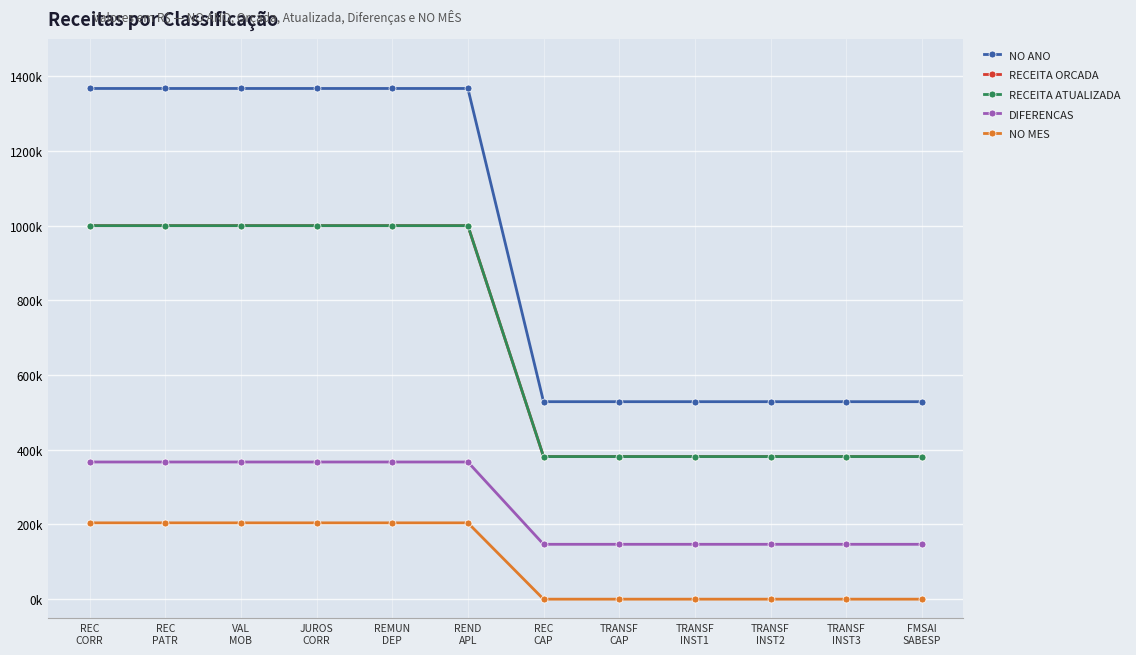

Rank the series by their maximum value, from highest to lowest.

NO ANO, RECEITA ORCADA, RECEITA ATUALIZADA, DIFERENCAS, NO MES